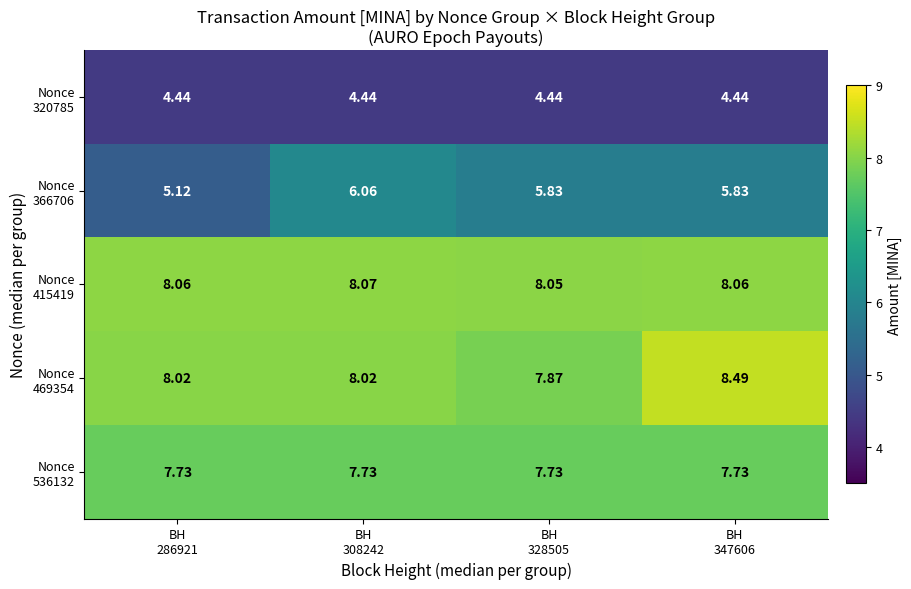

How many distinct data groups are displayed?

5